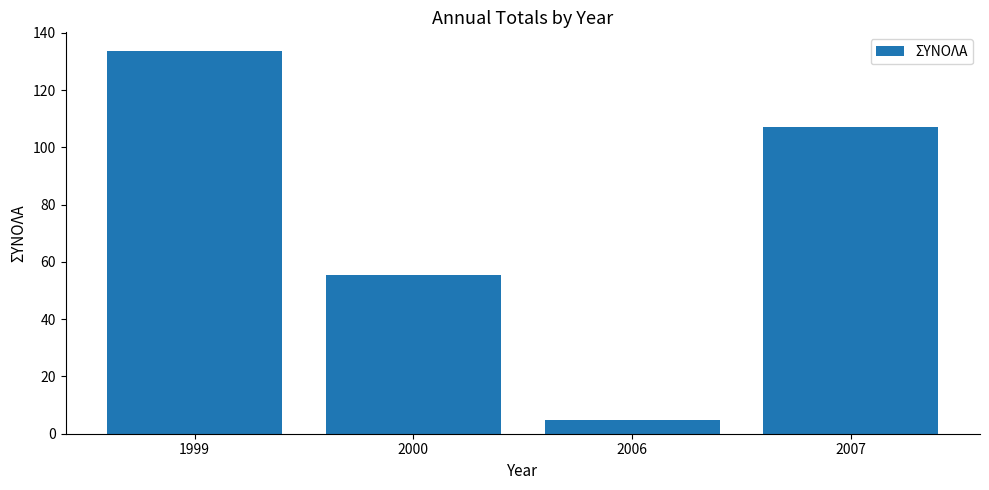

Rank the categories by value from lowest to highest.

2006, 2000, 2007, 1999